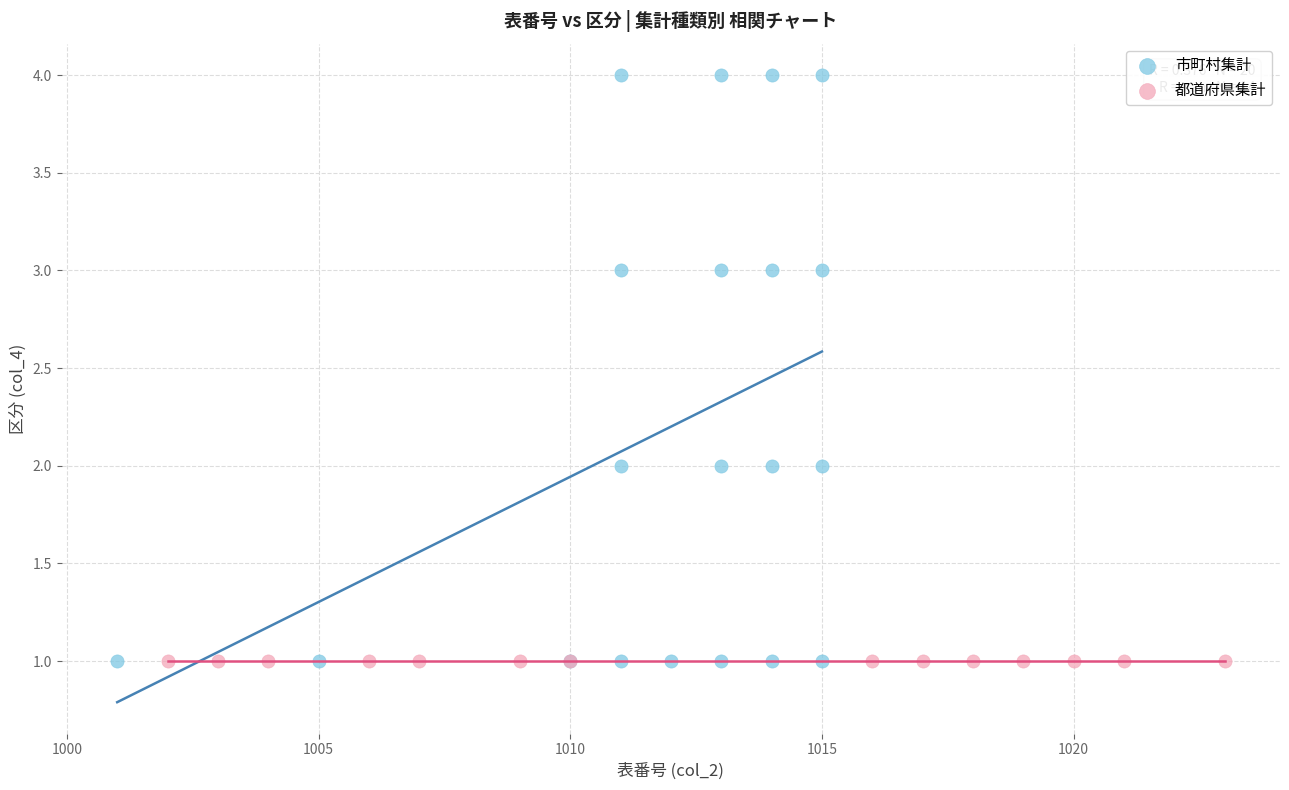

Which series contains the highest Y value?

市町村集計